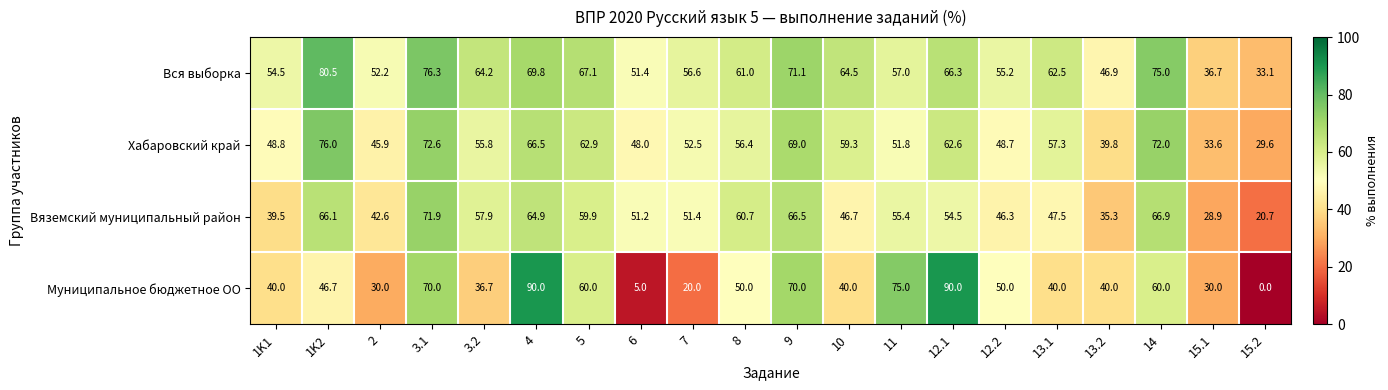

How many data points in Вяземский муниципальный район are less than 54?

10